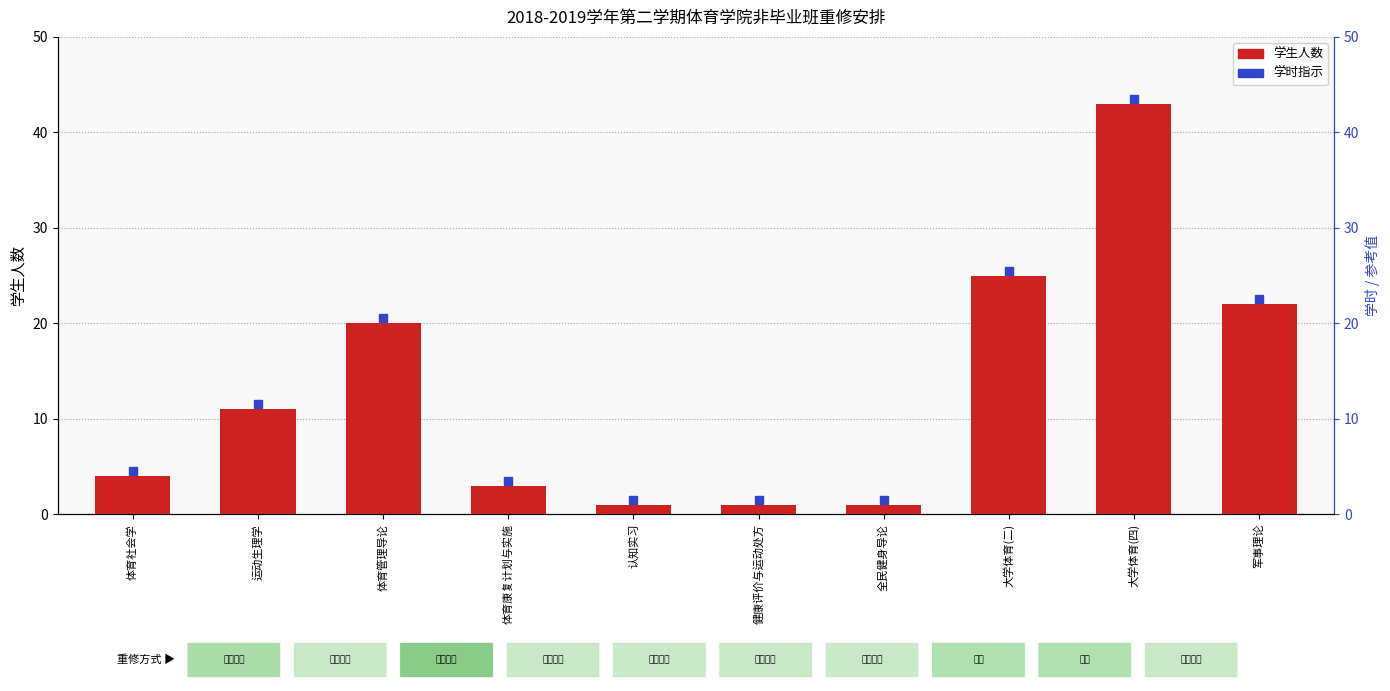

List the labels in order of value, largest first.

大学体育(四), 大学体育(二), 军事理论, 体育管理导论, 运动生理学, 体育社会学, 体育康复计划与实施, 认知实习, 健康评价与运动处方, 全民健身导论